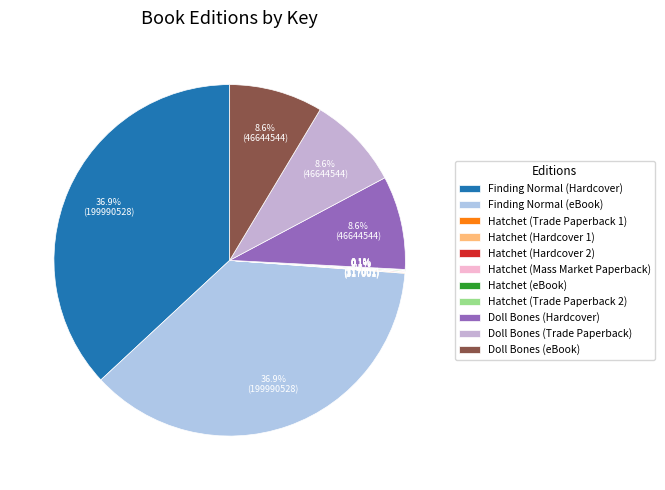

What is the smallest slice in the pie chart?

Hatchet (Trade Paperback 1)